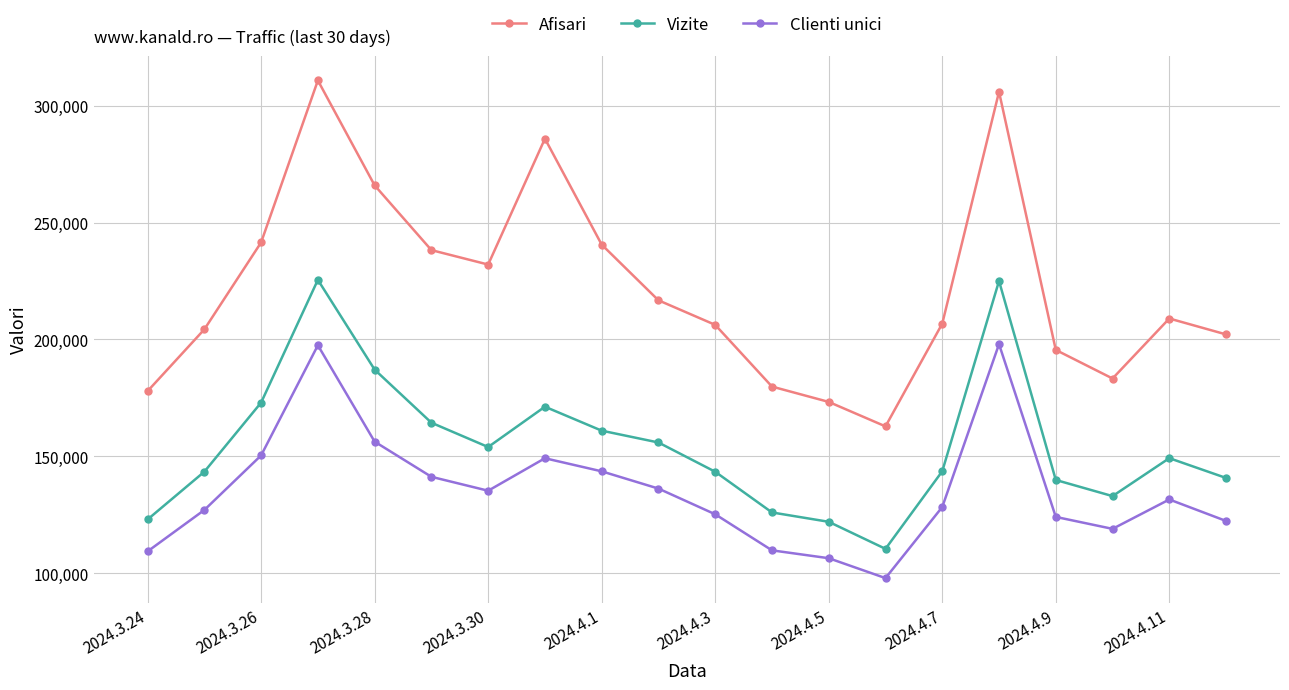

What is the difference between the maximum and second lowest values in the Vizite series?

103537